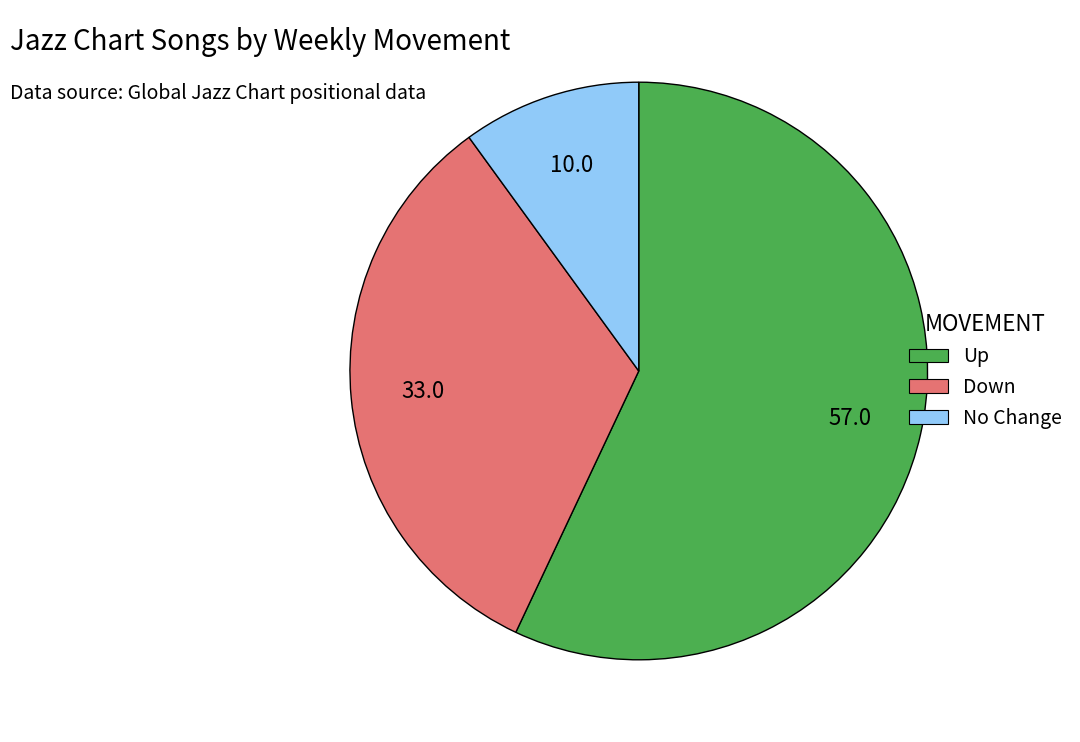

Do Up and Down together represent more than half of the pie?

Yes